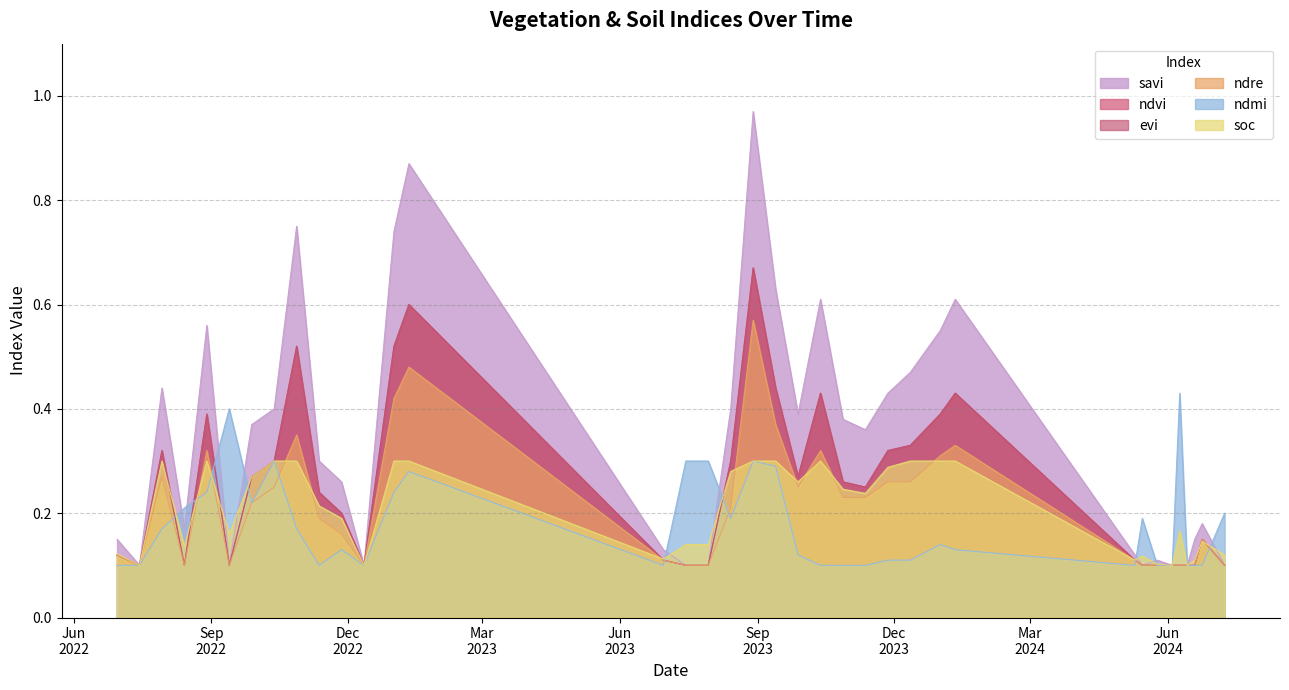

Is the value of ndvi at 30-06-2023 greater than the value of evi at 30-07-2022?

No